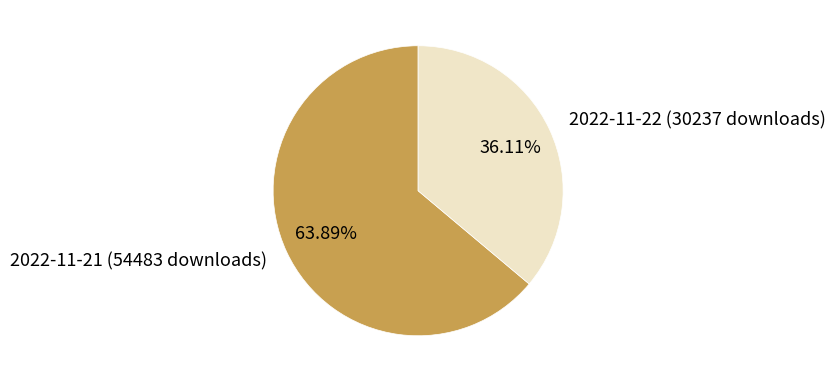

Is it true that 2022-11-21 (54483 downloads) is 52% of the pie?

False